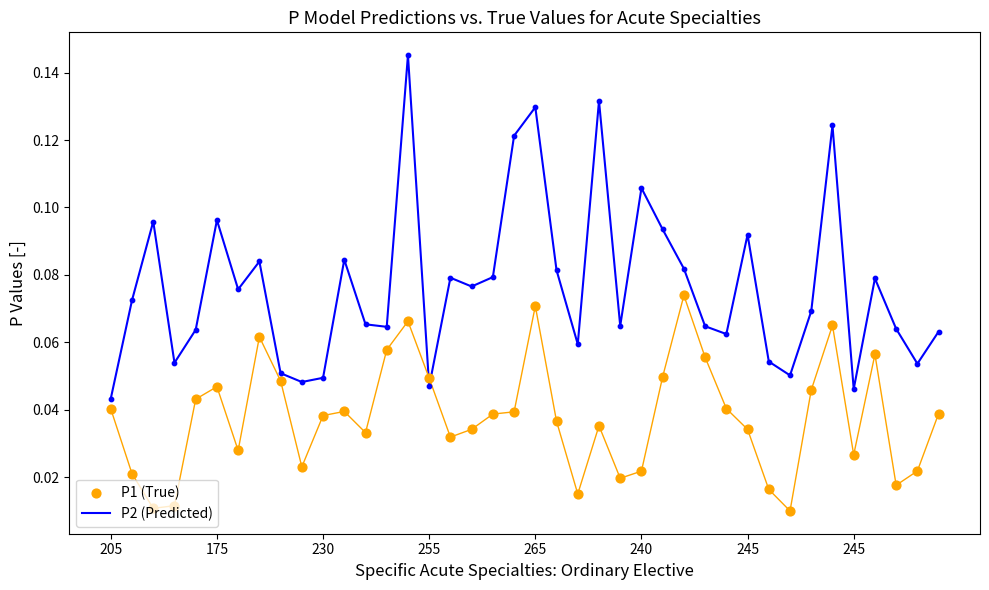

What is the total value across all series at 32?

0.1